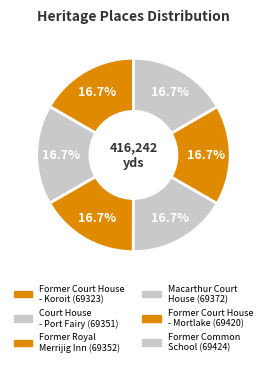

Is it true that Former Court House - Koroit is 17% of the pie?

True